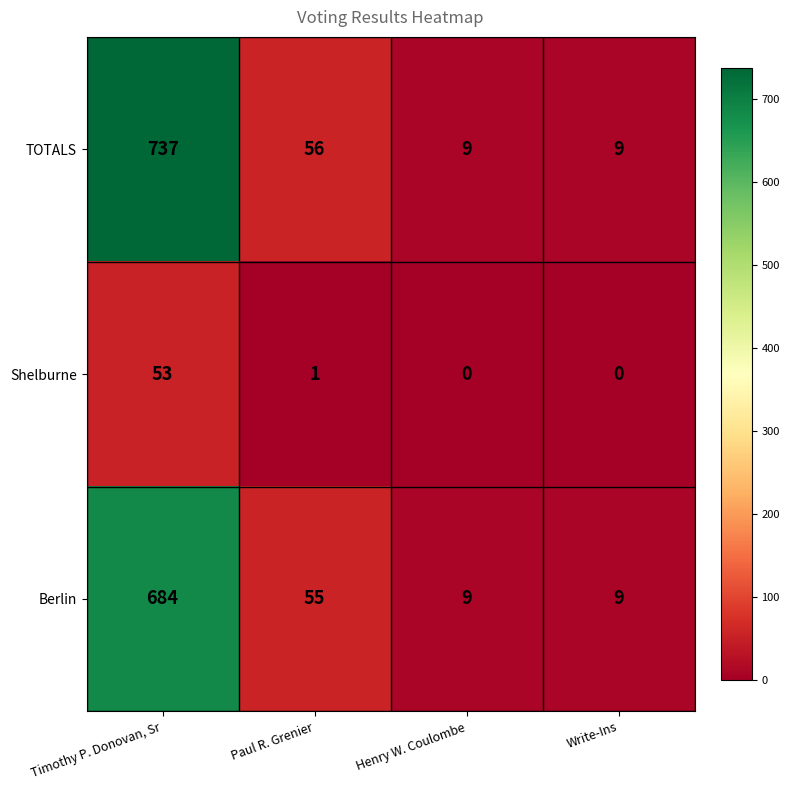

Which series has the largest range (max minus min)?

TOTALS